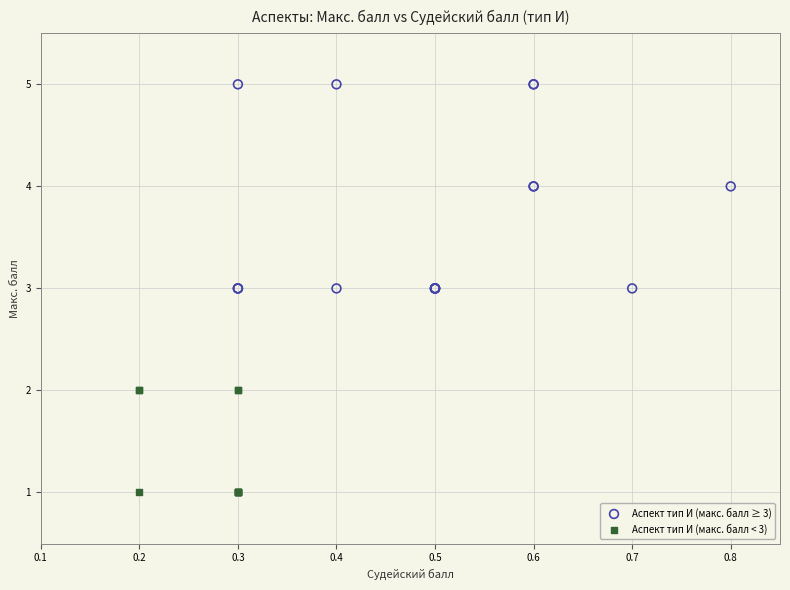

Which series has the largest Y range (max minus min)?

Аспект тип И (макс. балл ≥ 3)